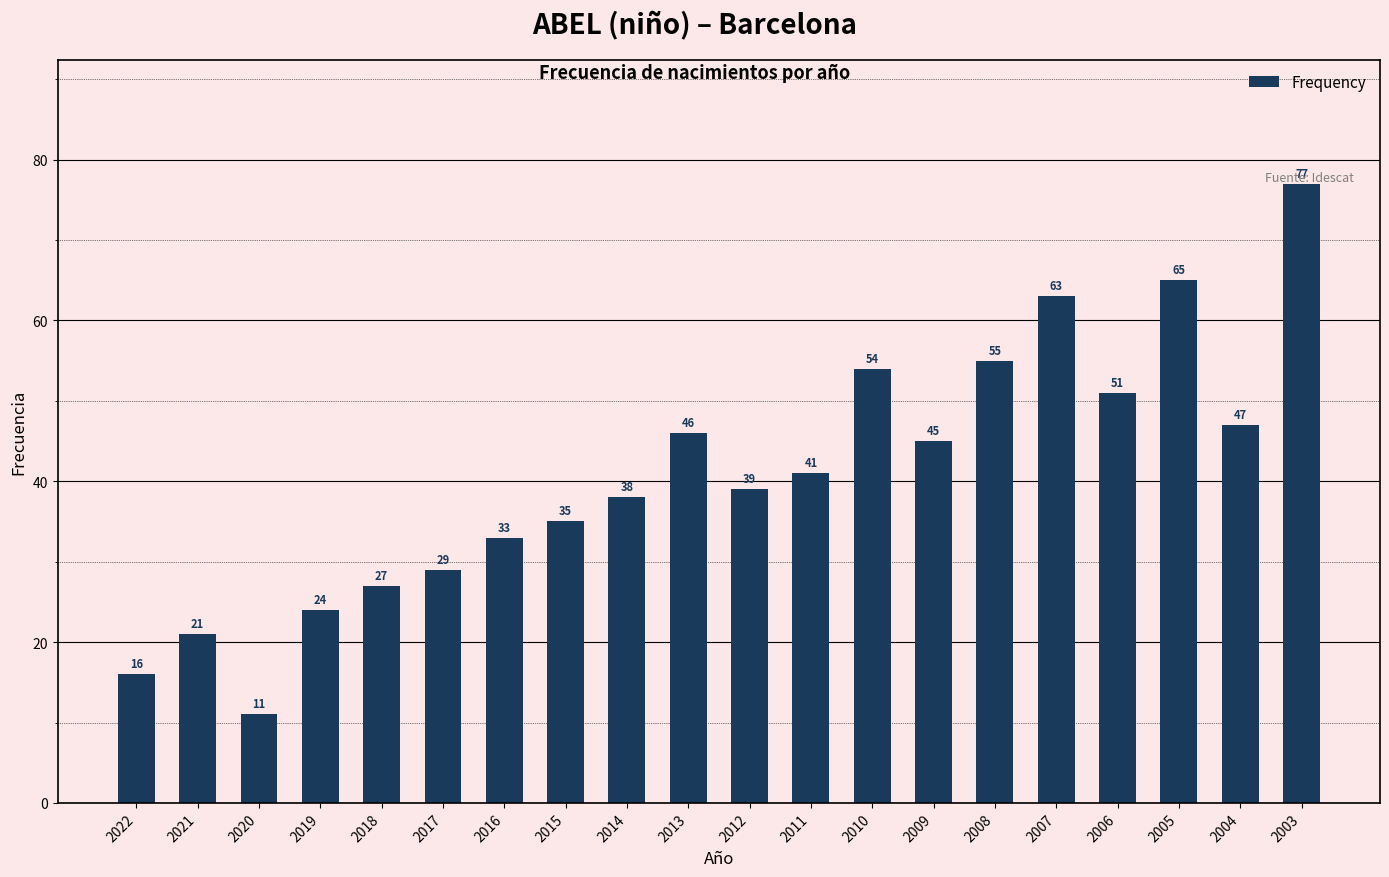

Reading left to right, transcribe all the data shown in this chart.

16	21	11	24	27	29	33	35	38	46	39	41	54	45	55	63	51	65	47	77